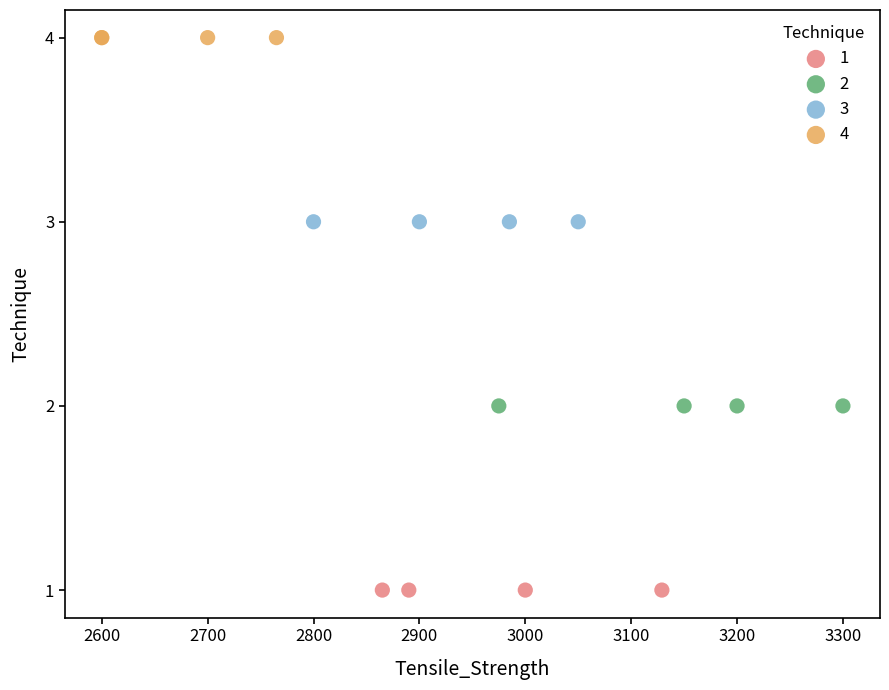

Which series contains the highest Y value?

4